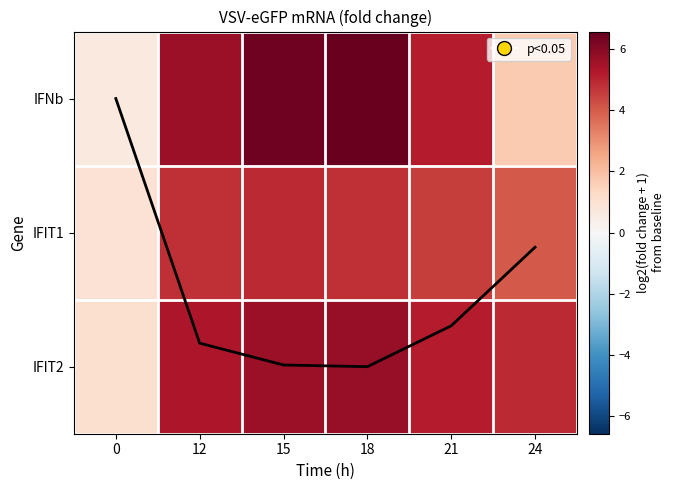

What is the total value across all series at 21?

14.9